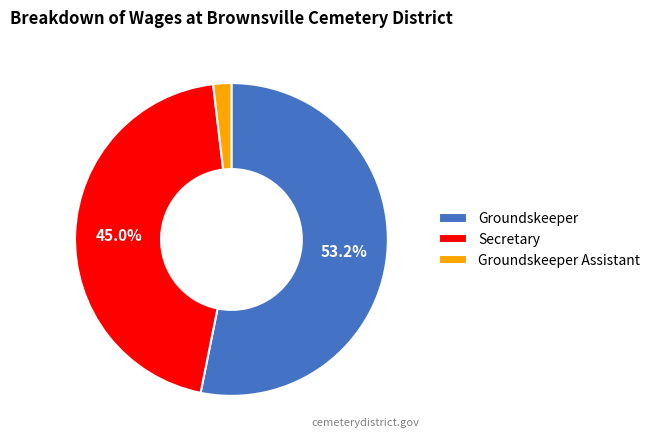

To the nearest percent, what is the average slice percentage?

33%